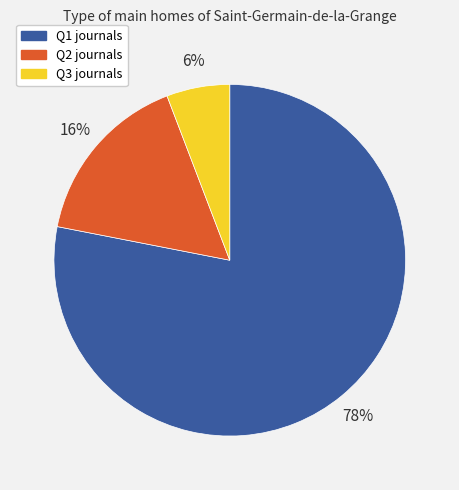

To the nearest percent, what is the difference between the Q3 and Q2 slice percentages?

10%